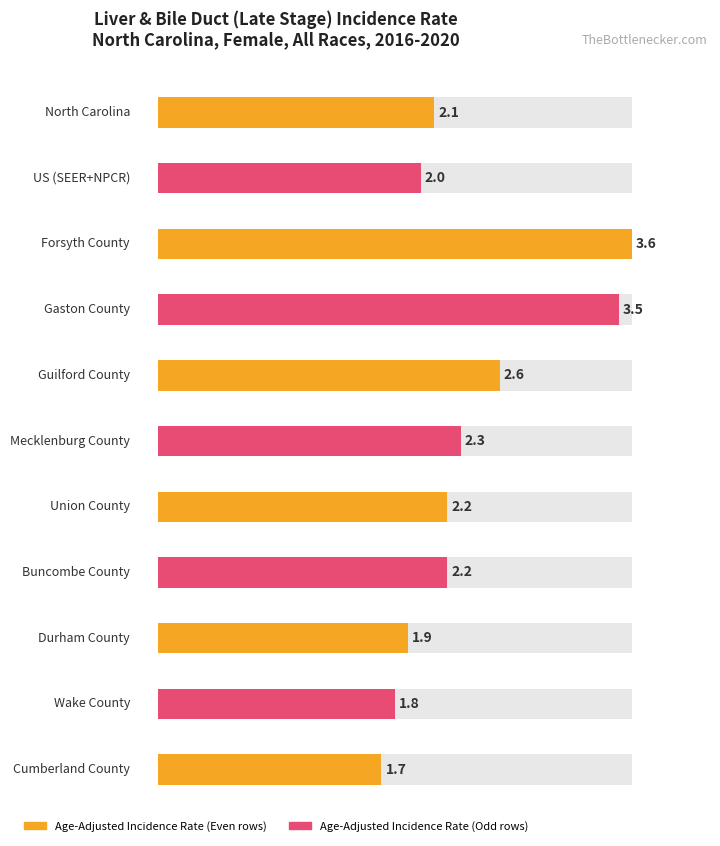

Reading right to left, list all the values displayed in this chart.

1.7	1.8	1.9	2.2	2.2	2.3	2.6	3.5	3.6	2.0	2.1